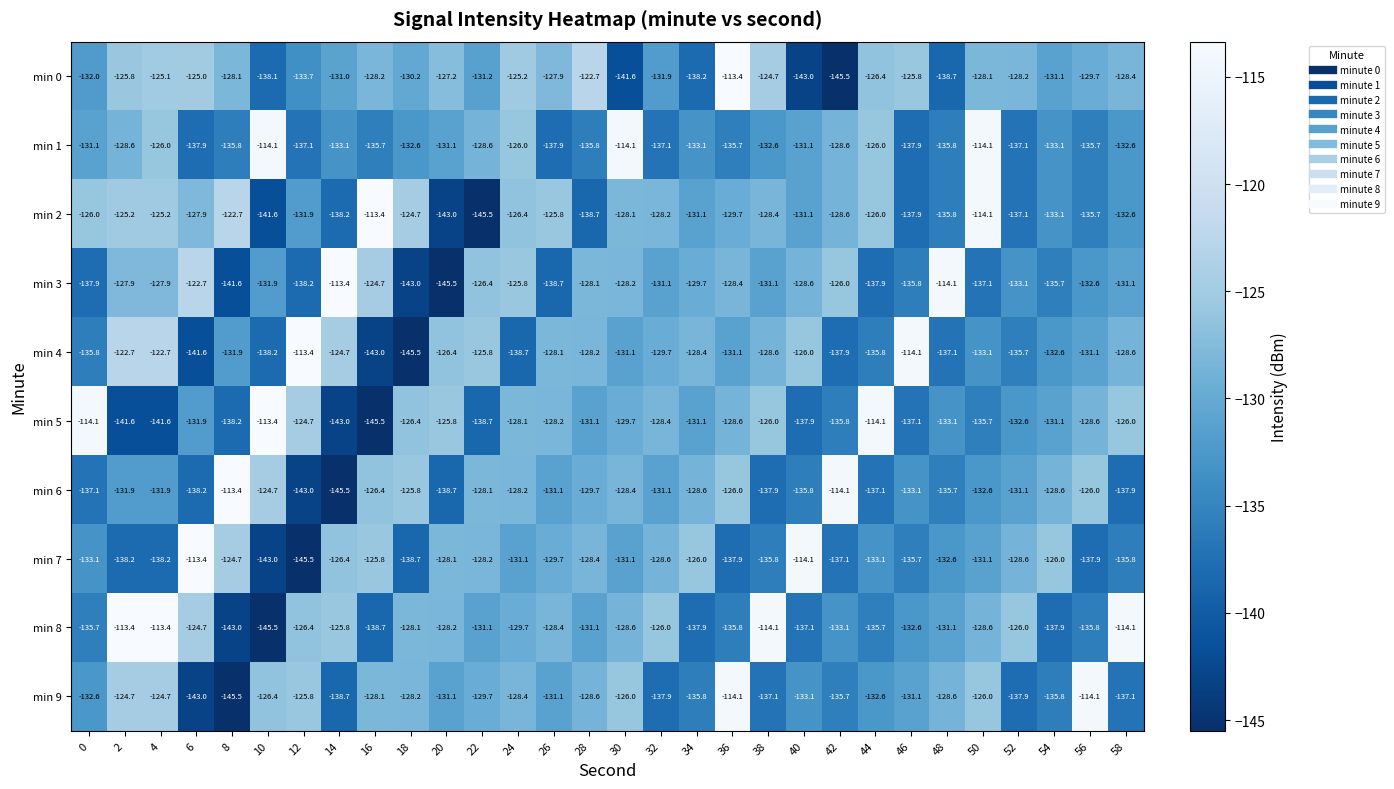

What is the approximate value of min 0 at 0?

-132.0